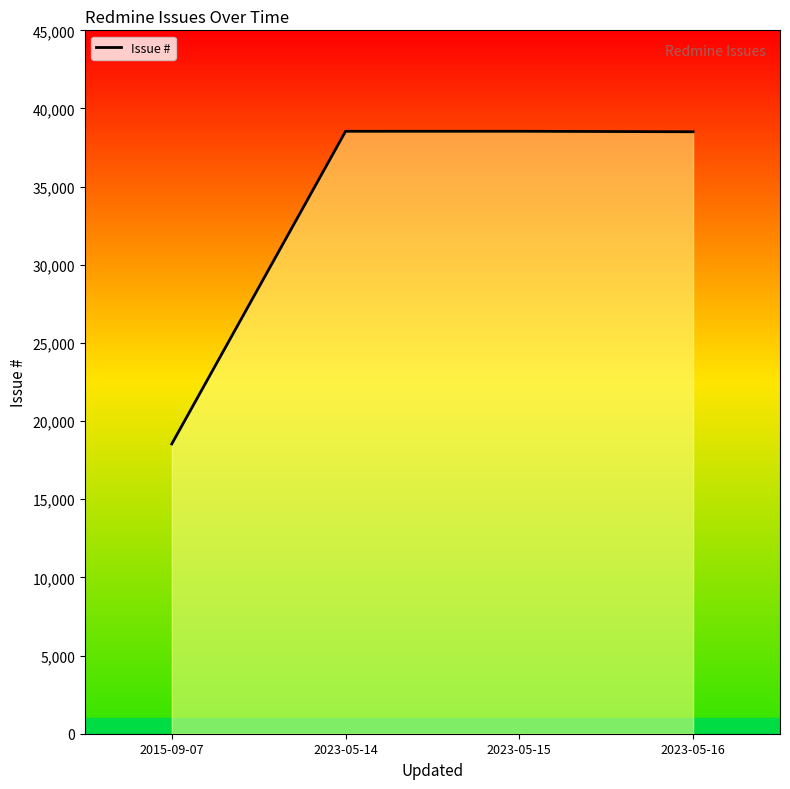

What is the approximate value at 2023-05-14?

38541